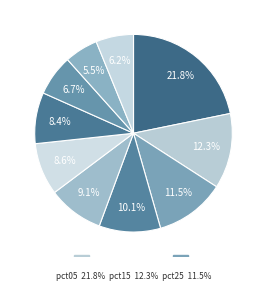

How many segments does this pie chart have?

10